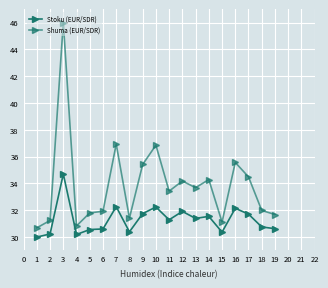

What is the highest value of the Shuma (EUR/SDR) series?

46.0